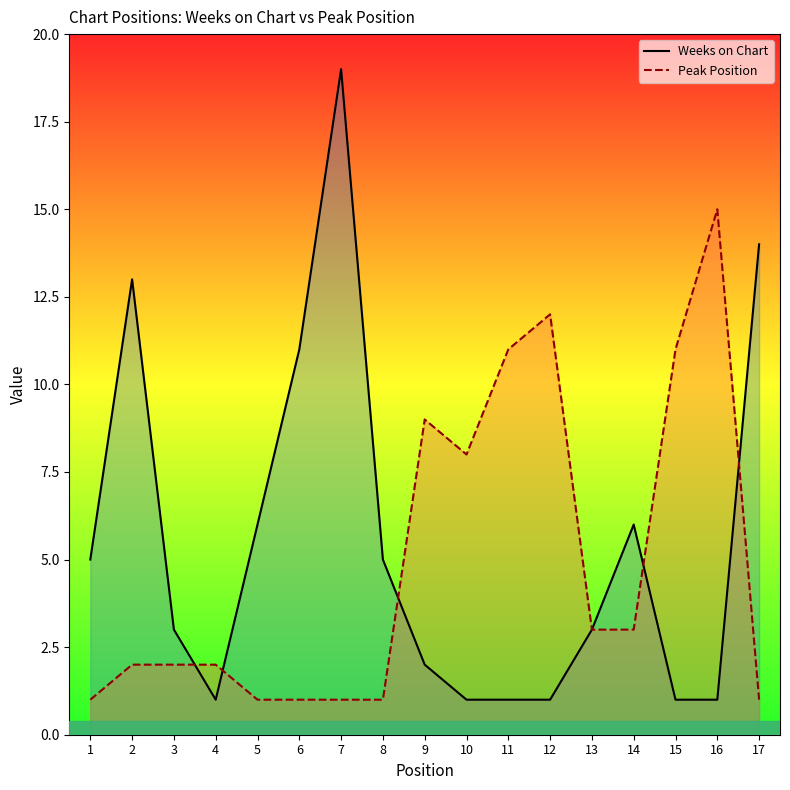

Which series has the largest total across all categories?

Weeks on Chart